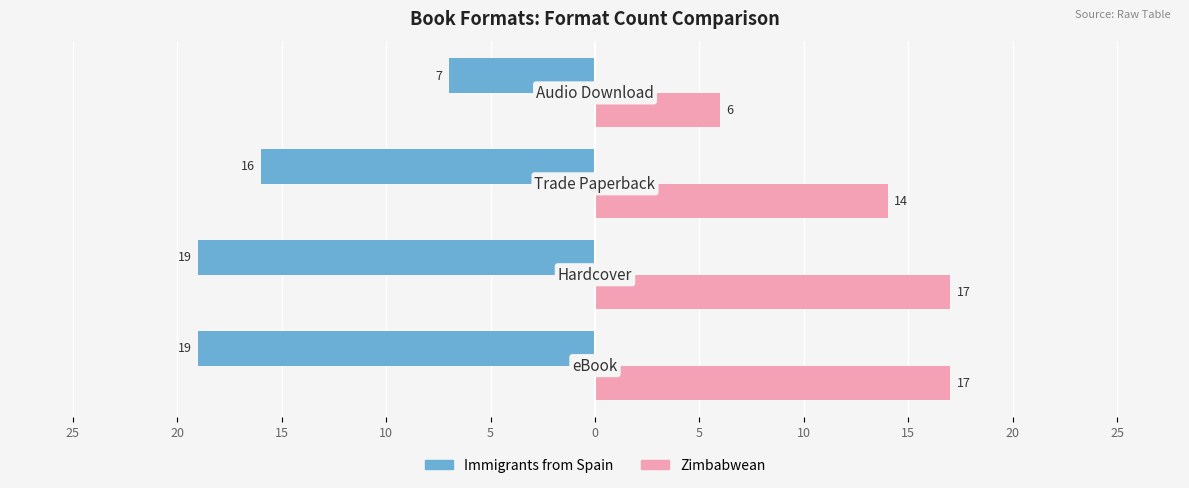

Reading left to right, extract all data points from this chart.

Immigrants from Spain: -19	-19	-16	-7
Zimbabwean: 17	17	14	6